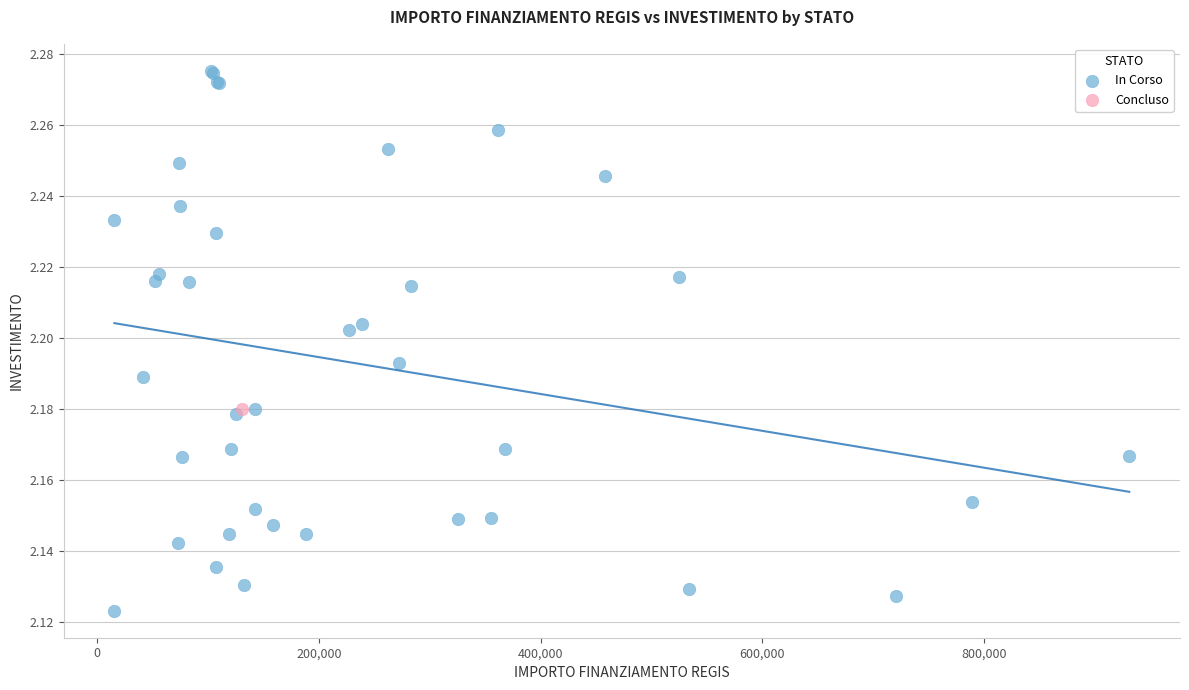

What are all the series names shown in the legend?

In Corso, Concluso